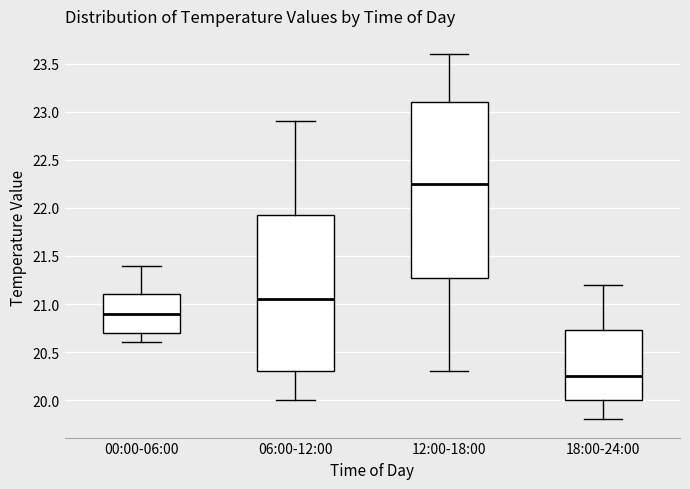

Comparing the boxes themselves (not the whiskers), which one is the tallest?

12:00-18:00